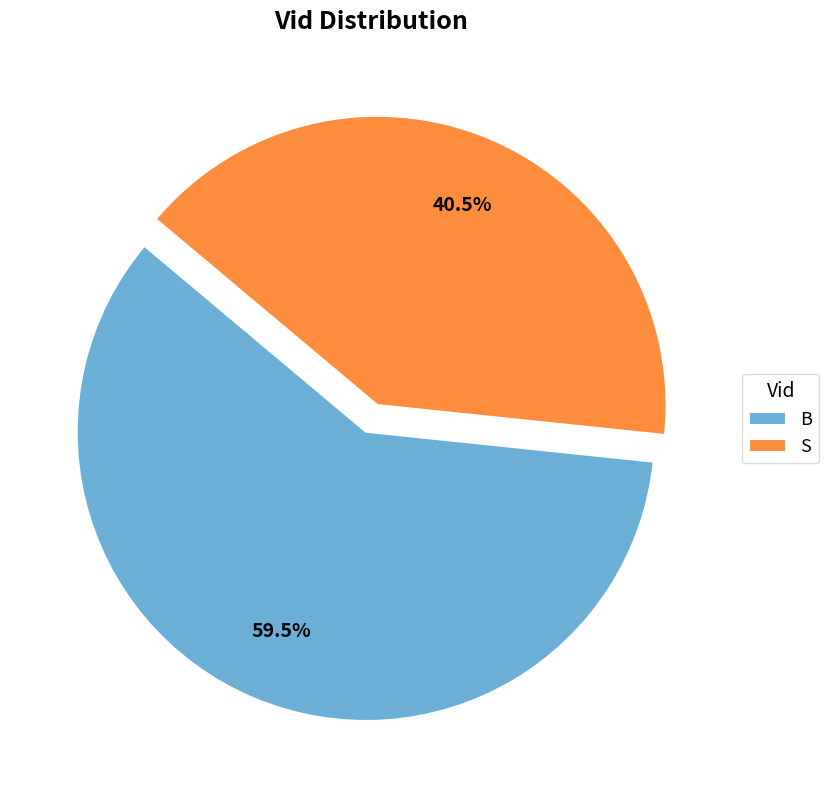

What is the largest slice in the pie chart?

B